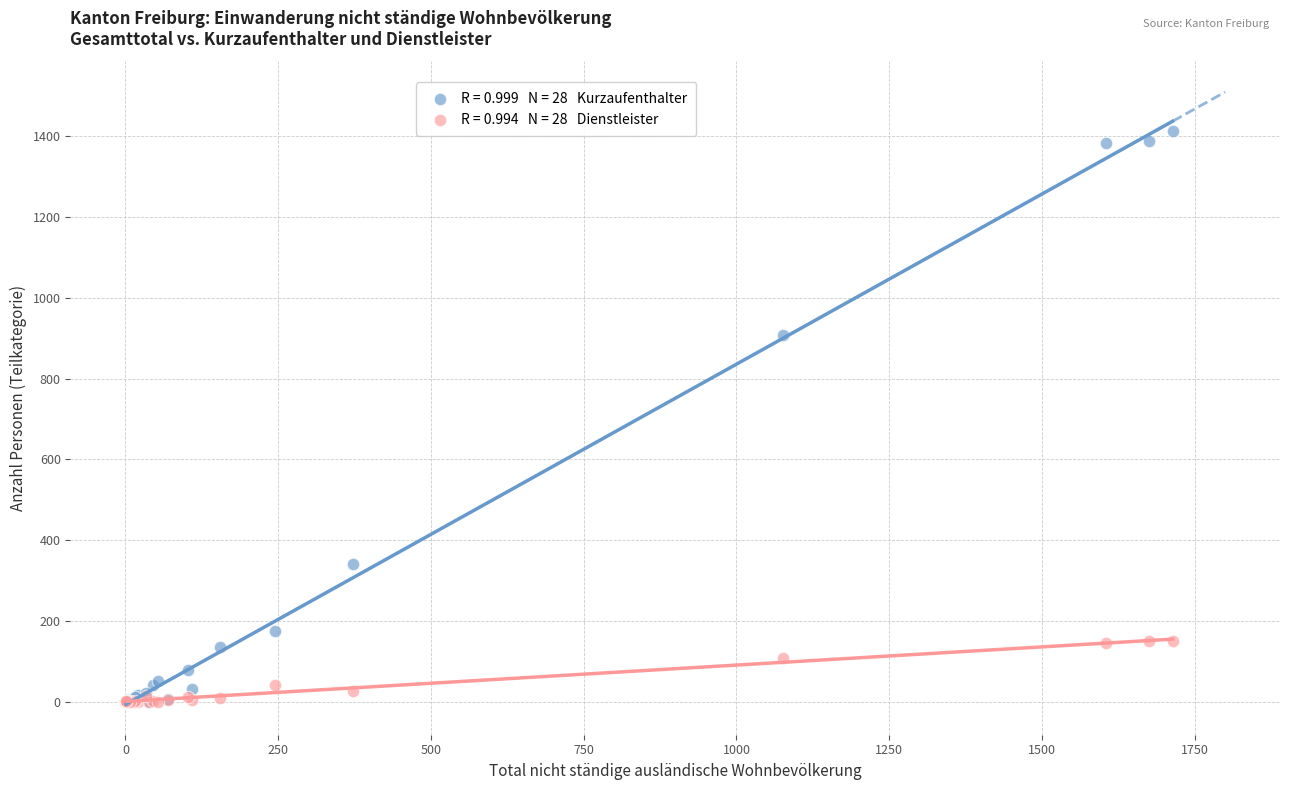

Across all series, what Y value is closest to 706?

908